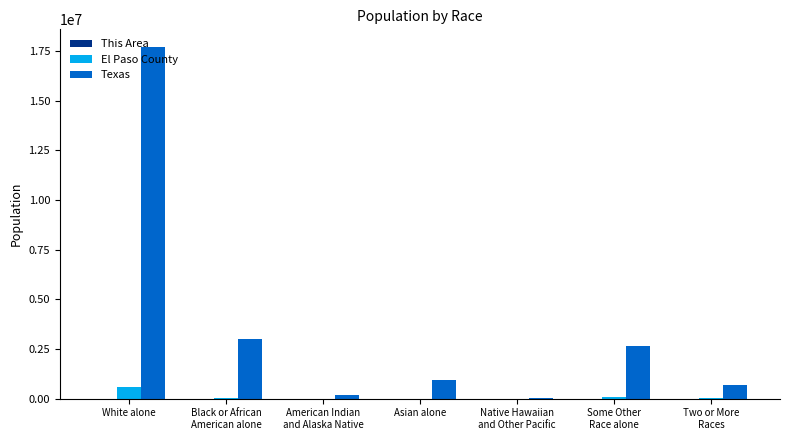

Which series has the largest total across all categories?

Texas